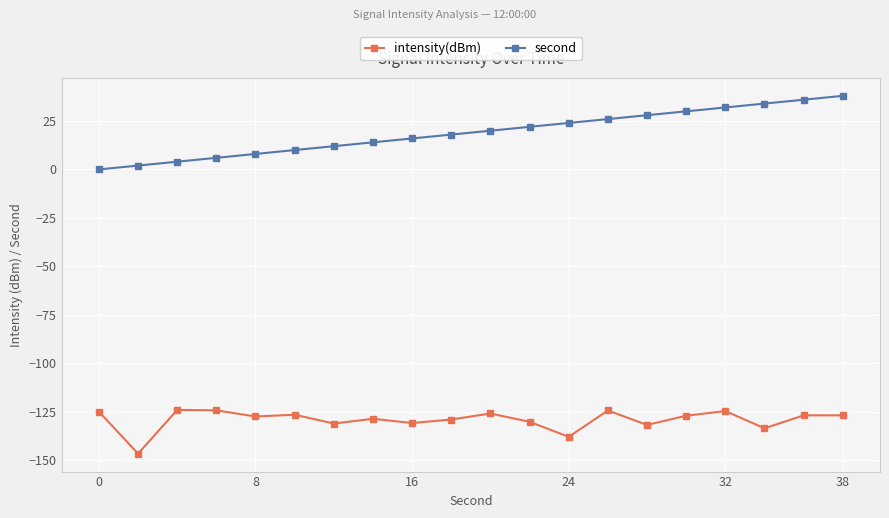

True or false: second and intensity(dBm) intersect in this chart.

False